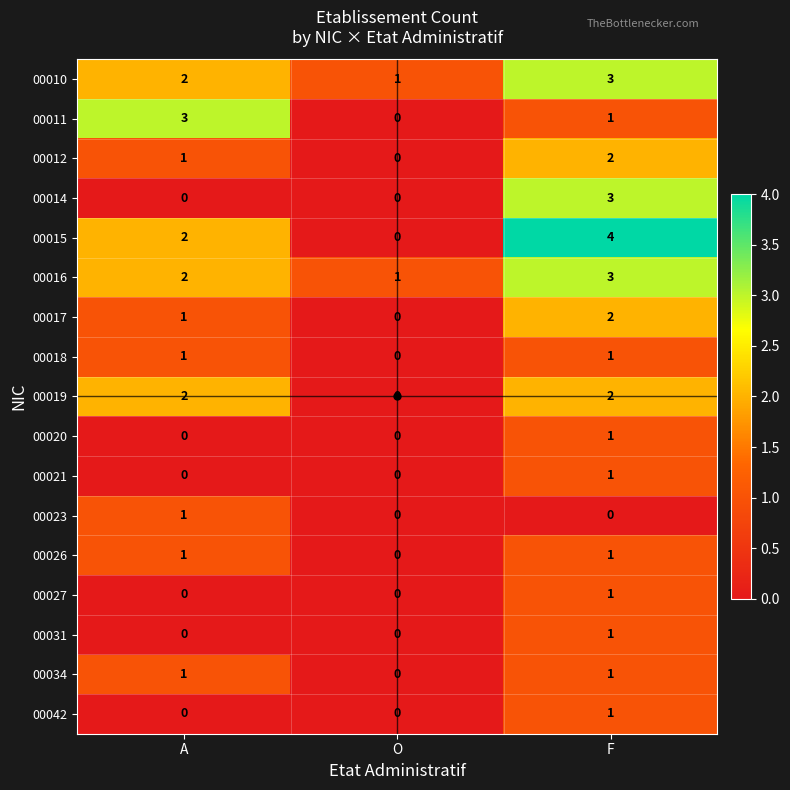

Rank the categories by 00012 value from highest to lowest.

F, A, O